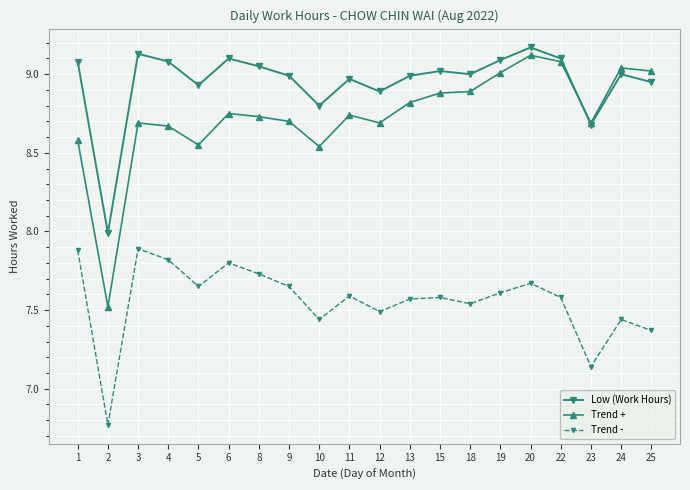

Is the value of Trend + at 10 greater than the value of Low (Work Hours) at 25?

No